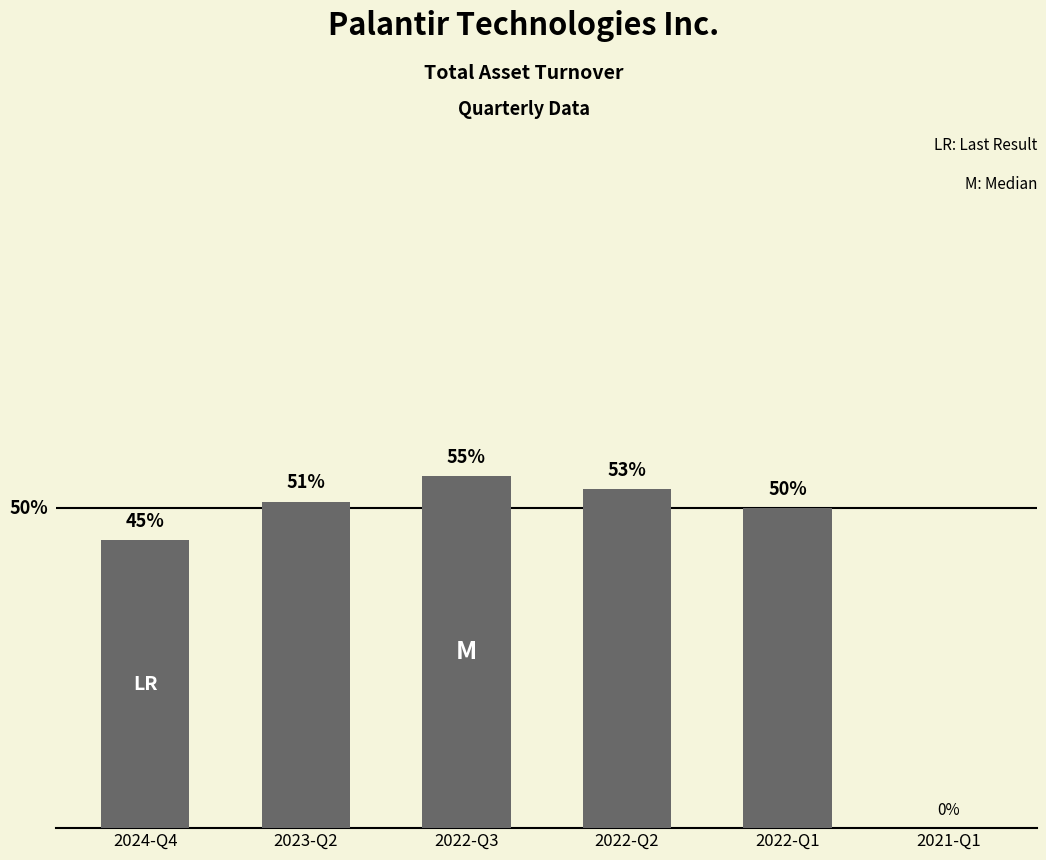

What is the difference between the maximum and minimum values?

0.6